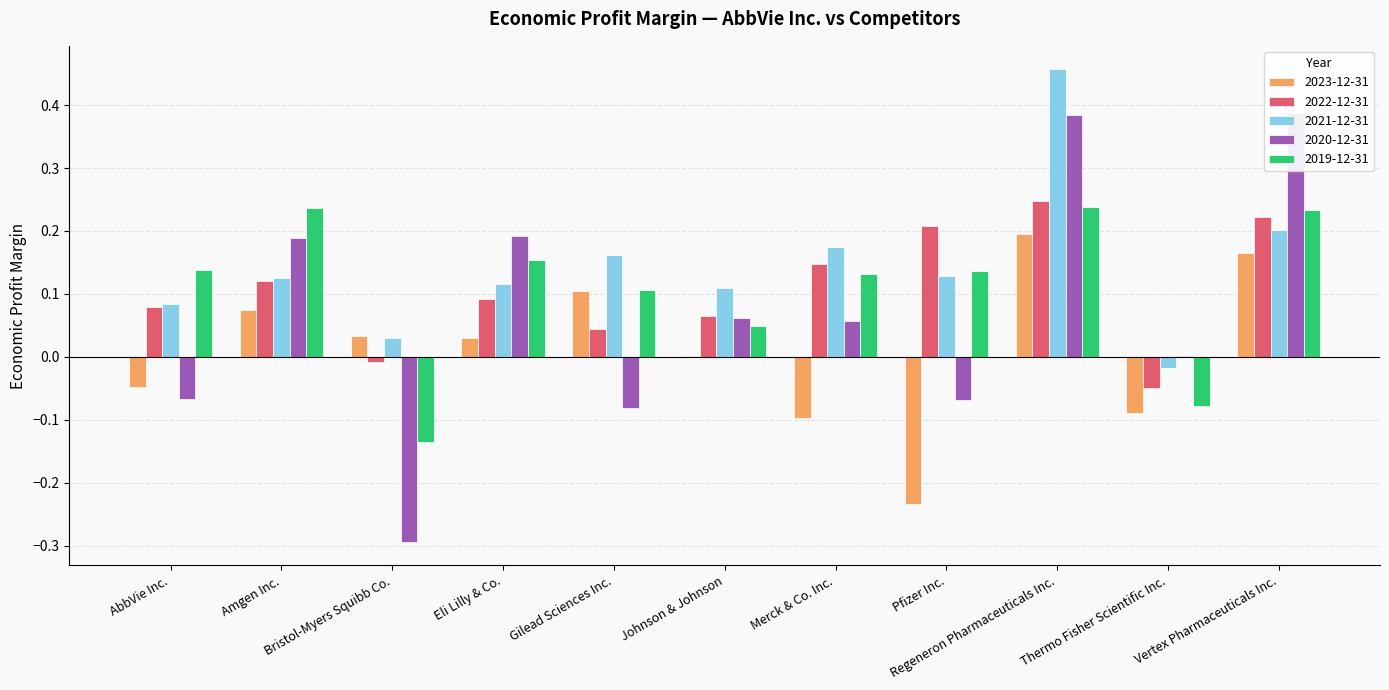

What is the sum of the 2019-12-31 values at Eli Lilly & Co. and Gilead Sciences Inc.?

0.3